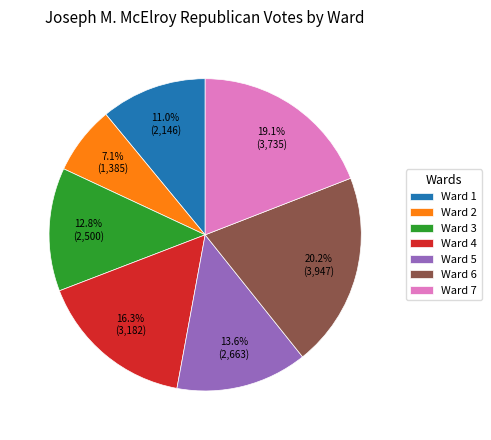

Count the number of slices in the pie.

7